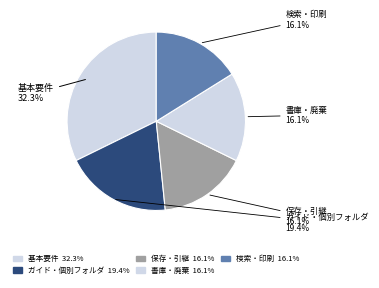

Rank the categories by value from highest to lowest.

基本要件, ガイド、個別フォルダ管理, 保存及び引継処理, 書庫及び廃棄管理, 検索、印刷等管理